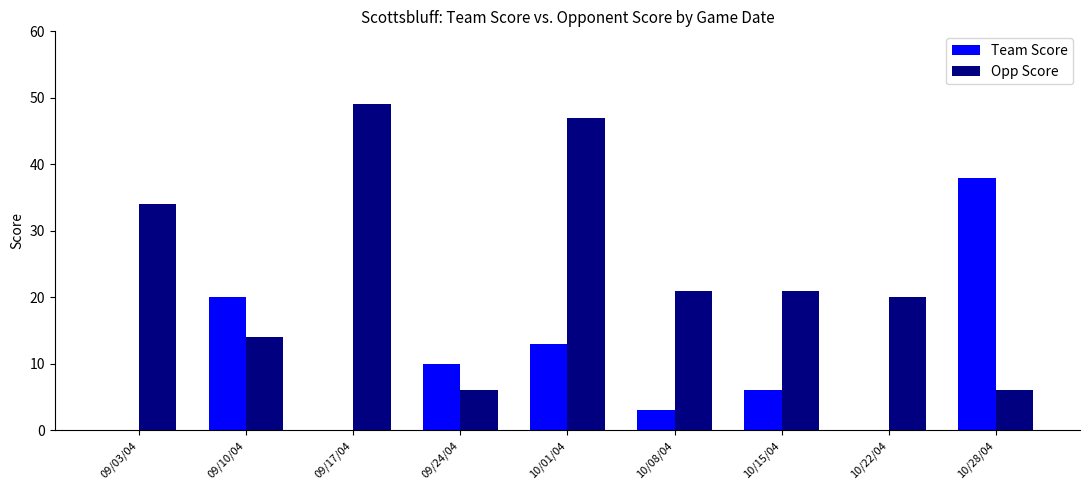

Which category has the highest value in the Team Score series?

10/28/04